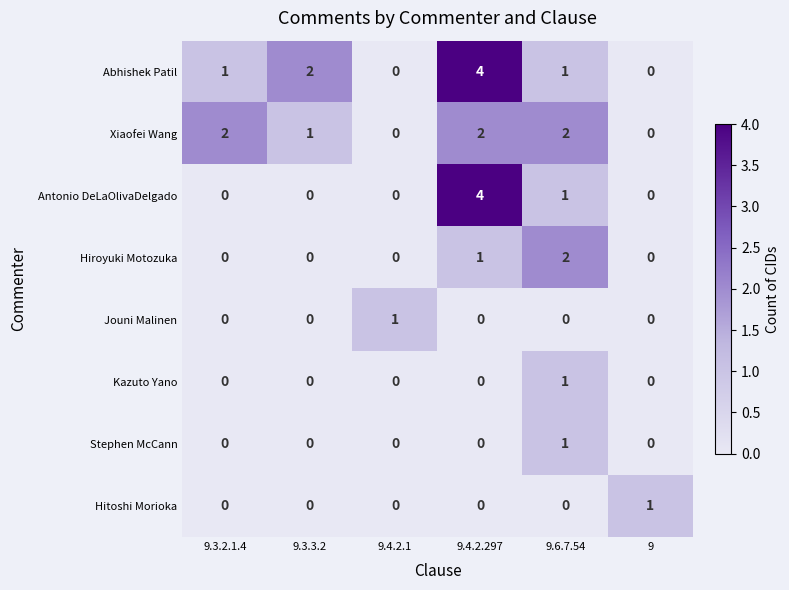

Which category has the highest value in the Abhishek Patil series?

9.4.2.297